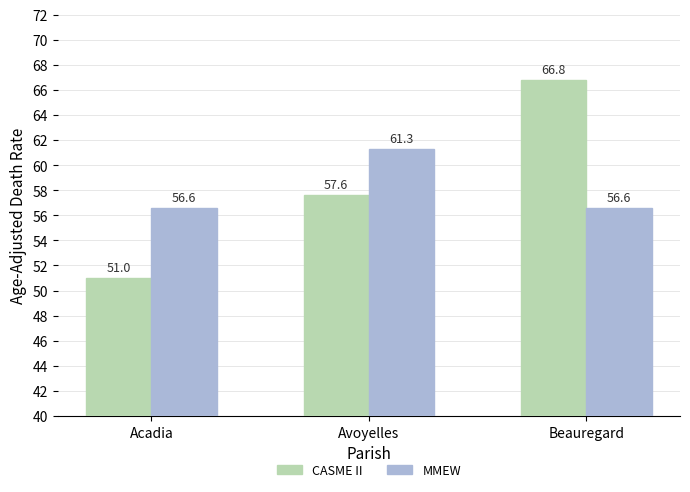

Reading left to right, list all the values displayed in this chart.

CASME II: 51.0	57.6	66.8
MMEW: 56.6	61.3	56.6